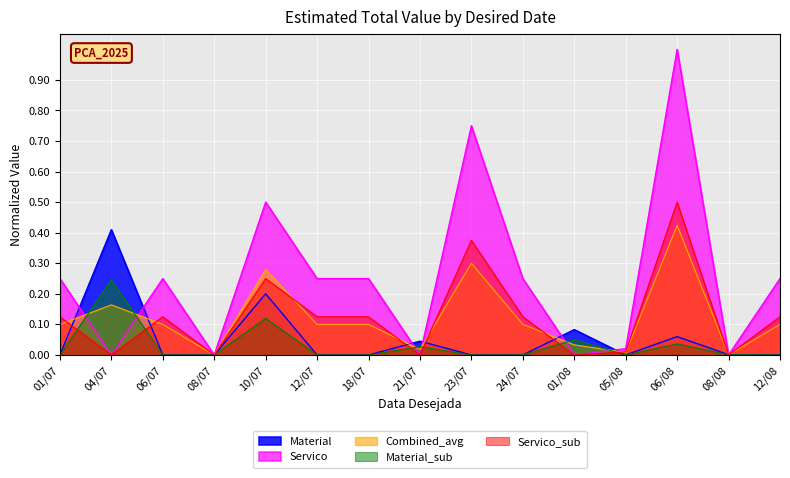

Does the chart display data point markers on the line(s)?

No